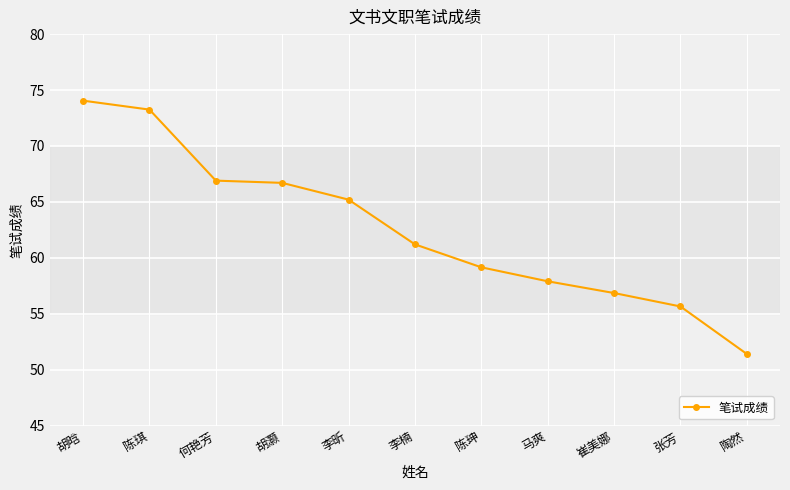

At which label is the value closest to 62?

李楠